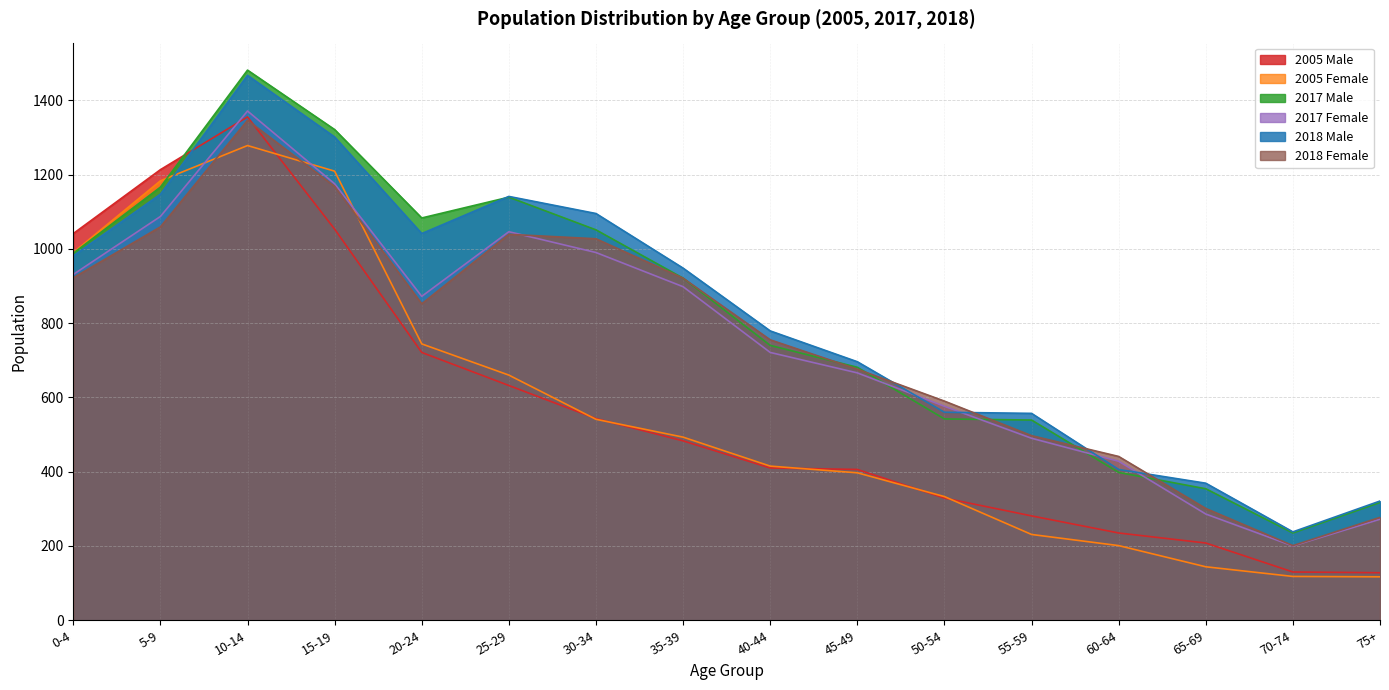

True or false: 2018 Male has a value of 412 at 70-74.

False